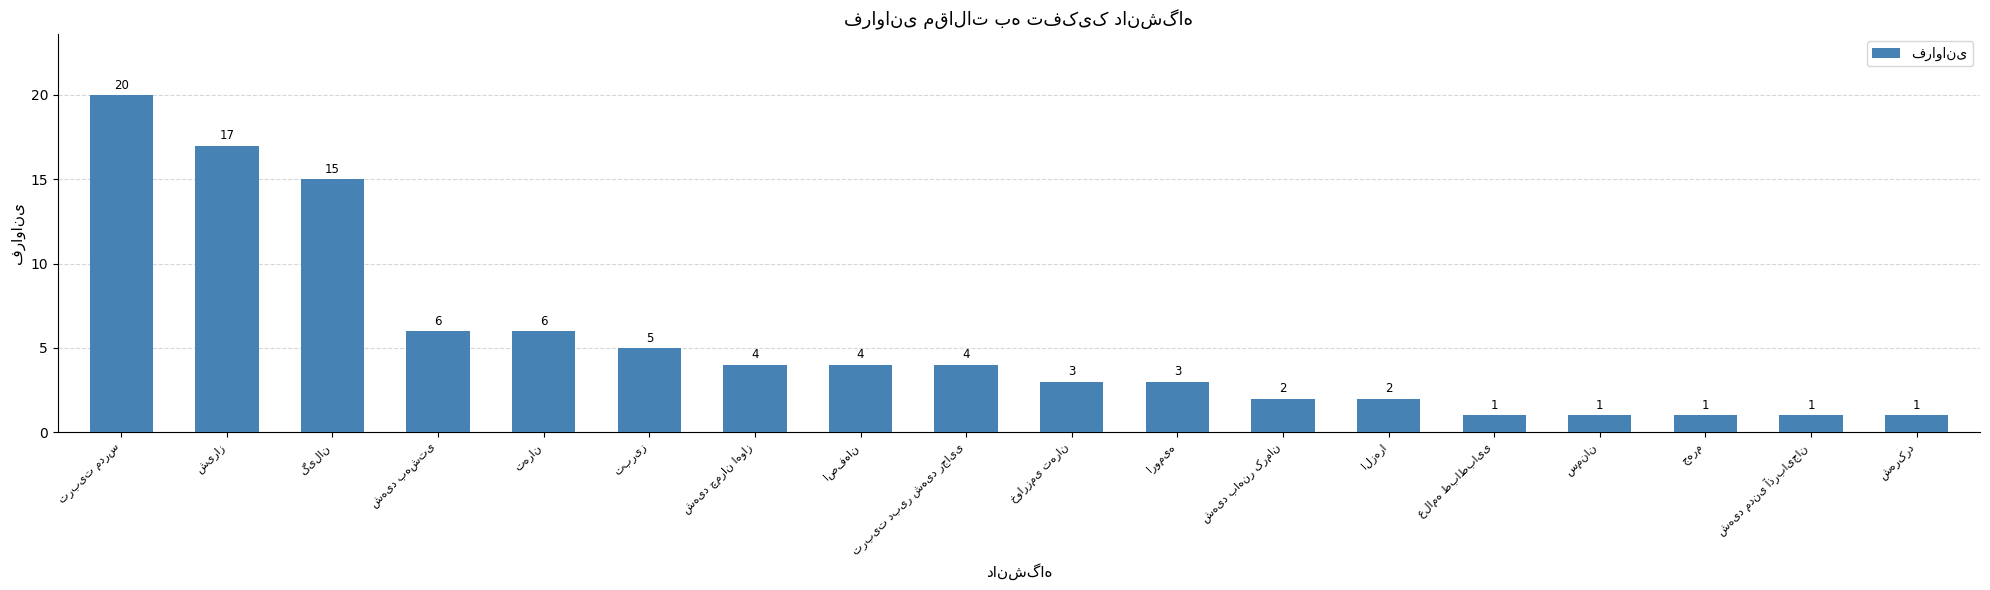

What is the average value?

5